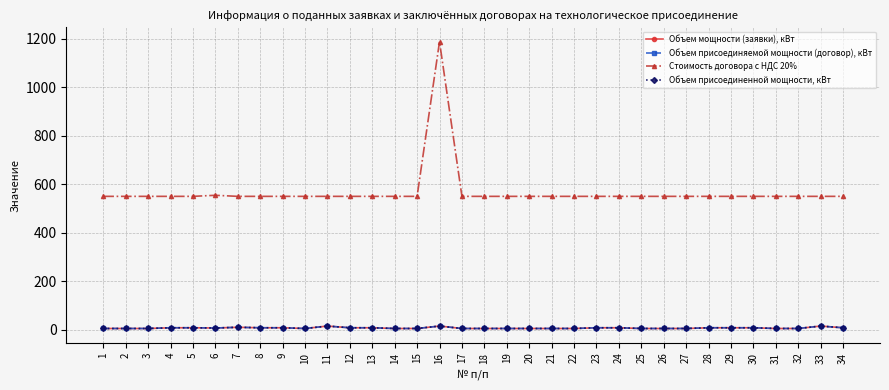

Where is the first local maximum for Объем мощности (заявки), кВт?

7